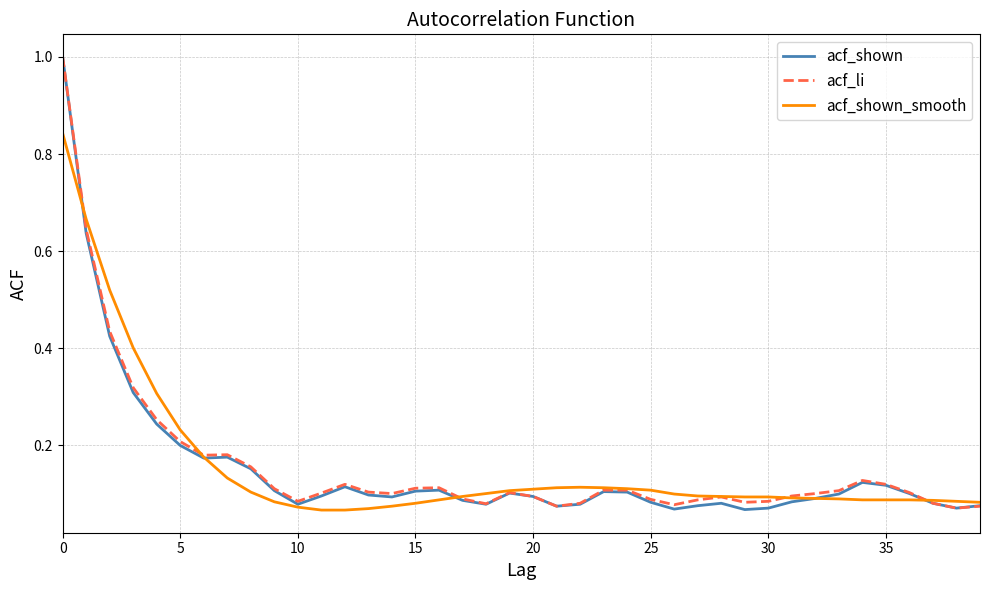

Which series has the widest spread of values?

acf_shown